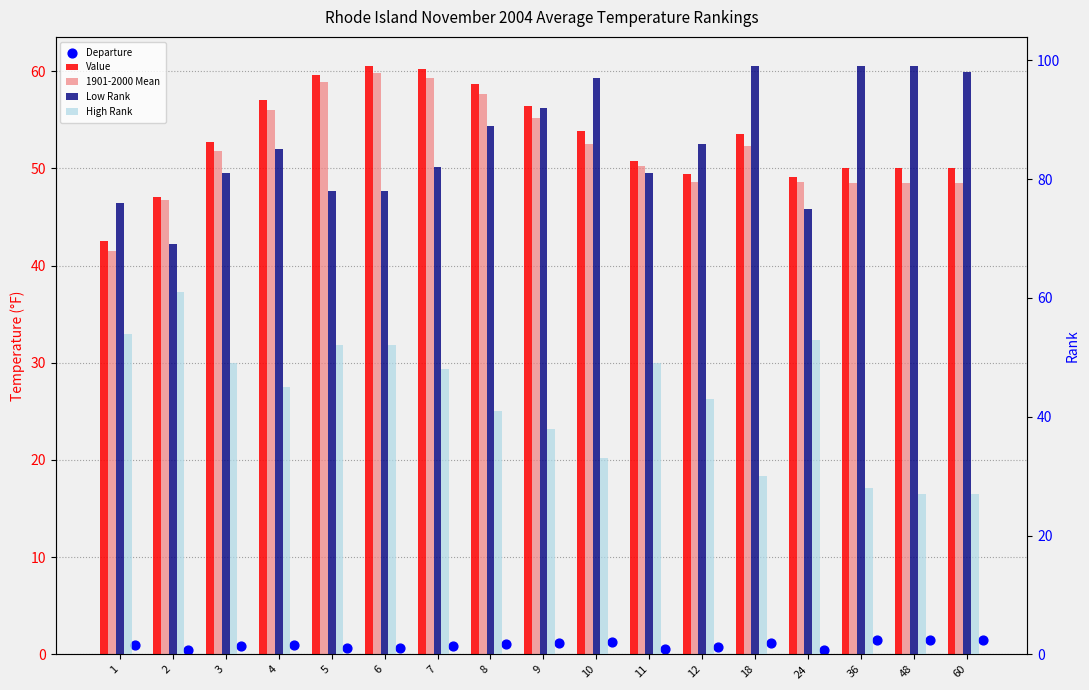

Which series has the largest Y range (max minus min)?

High Rank